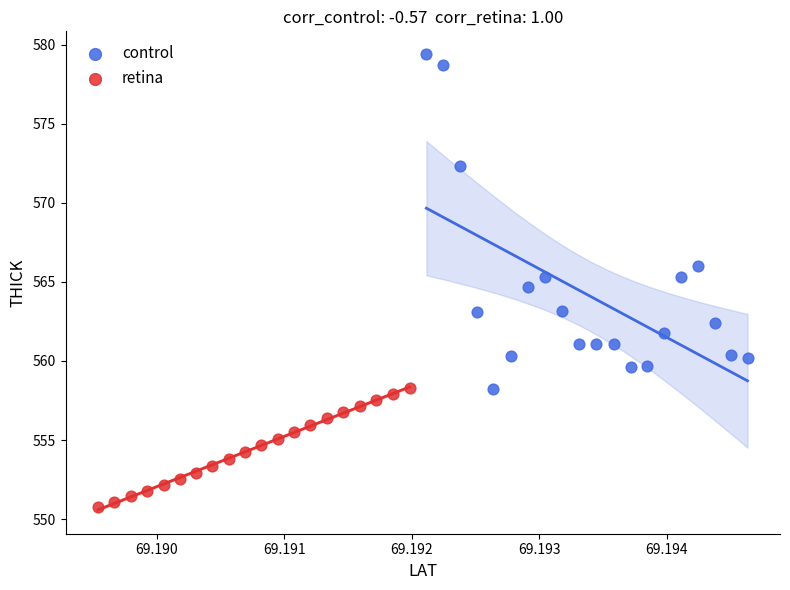

Which series contains the lowest Y value?

retina